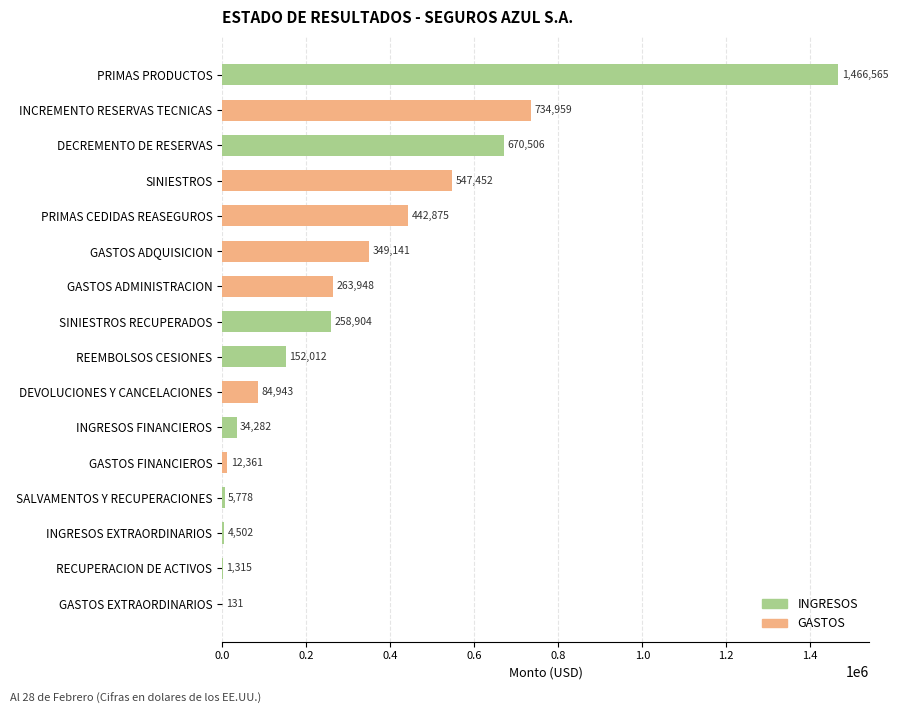

The chart shows a value of 34281.6 at INGRESOS FINANCIEROS. True or false?

True